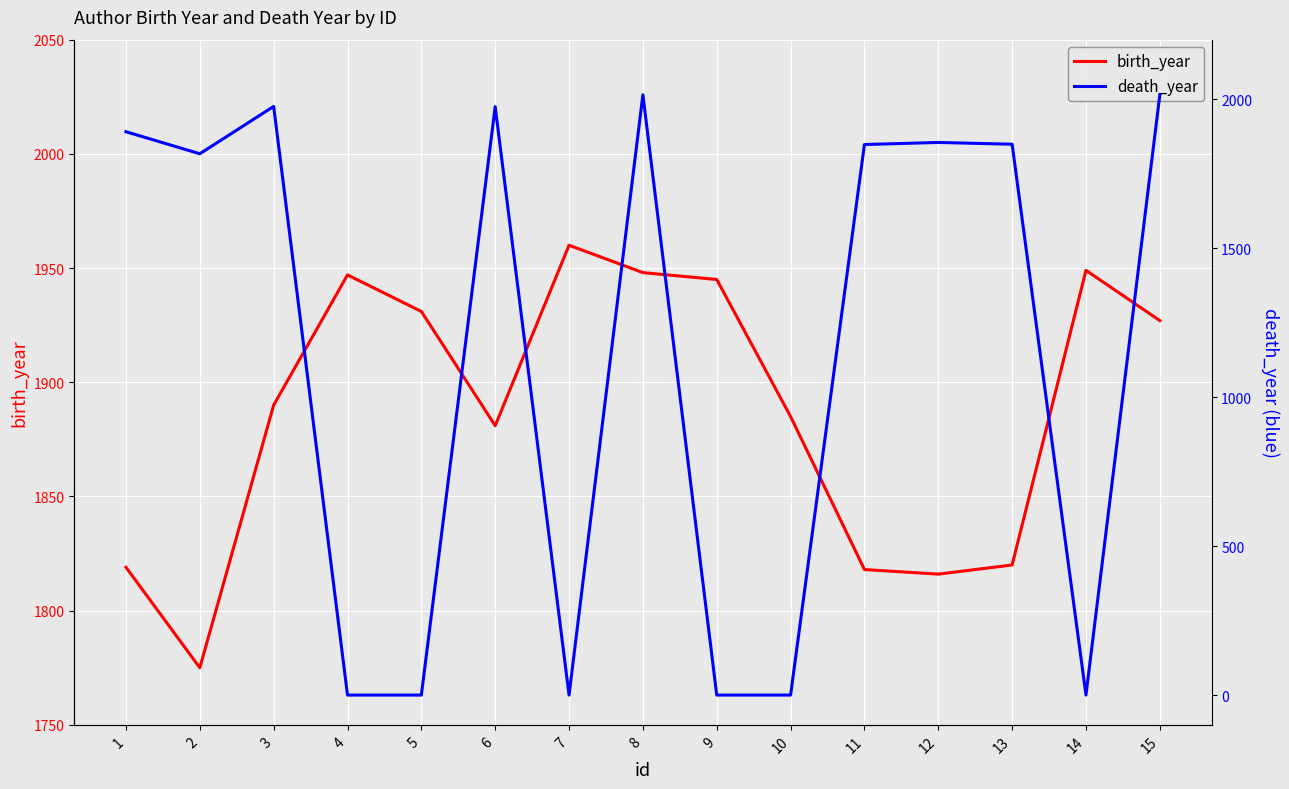

What is the difference between the maximum and minimum values in the death_year series?

2015